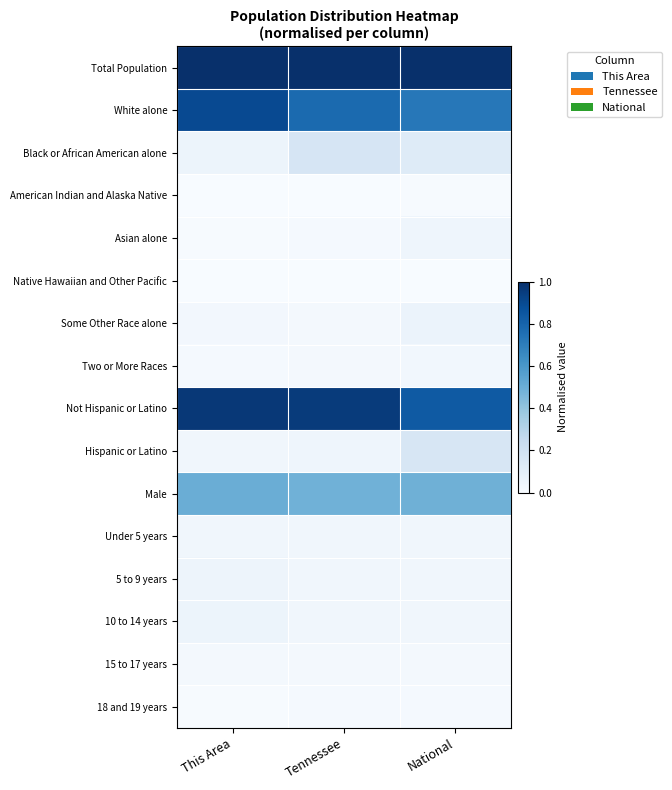

Count the number of categories in the chart.

3